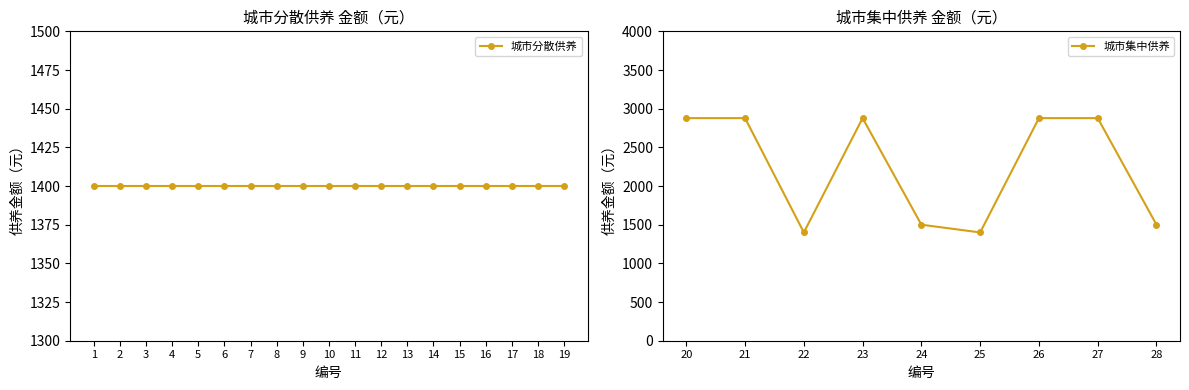

What is the value of the 城市集中供养 point at the 1st from the left?

2878